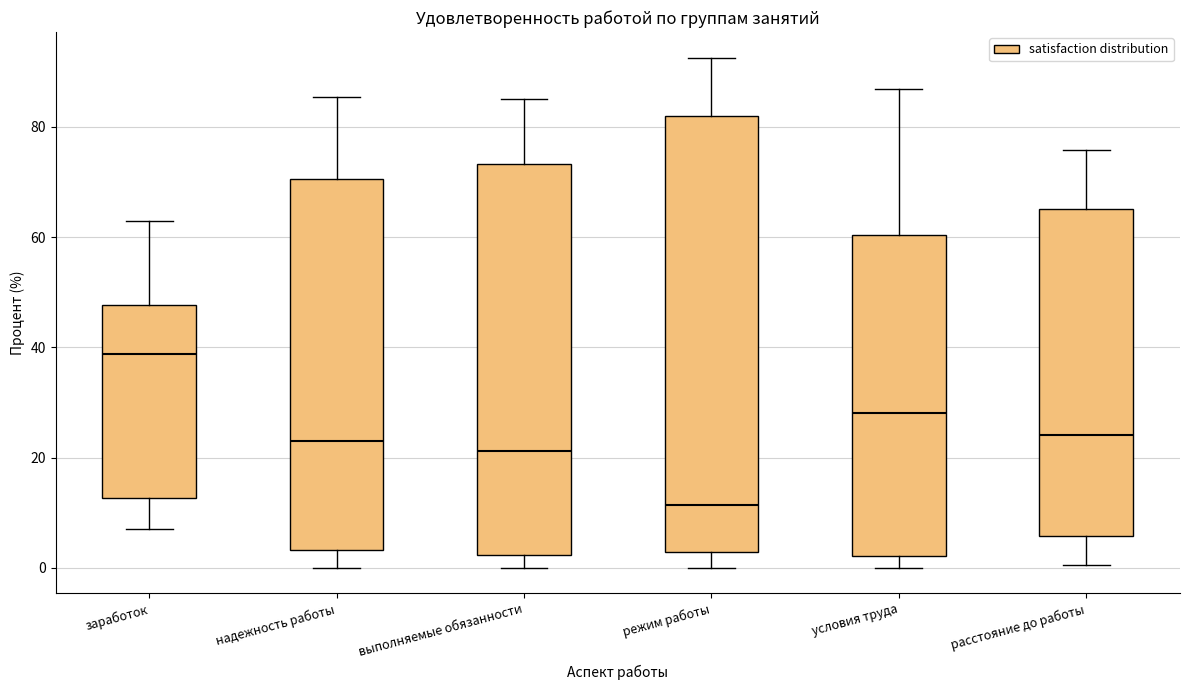

Reading left to right, read every box against the y-axis: the position of its median line, the range the box covers, and the ends of its whiskers. The values are not printed on the chart, so give them approximately, as read against the axis.

заработок: median 38, box 12 to 48, whiskers 8 to 62
надежность работы: median 24, box 4 to 70, whiskers 0 to 86
выполняемые обязанности: median 22, box 2 to 74, whiskers 0 to 86
режим работы: median 12, box 2 to 82, whiskers 0 to 92
условия труда: median 28, box 2 to 60, whiskers 0 to 86
расстояние до работы: median 24, box 6 to 66, whiskers 0 to 76